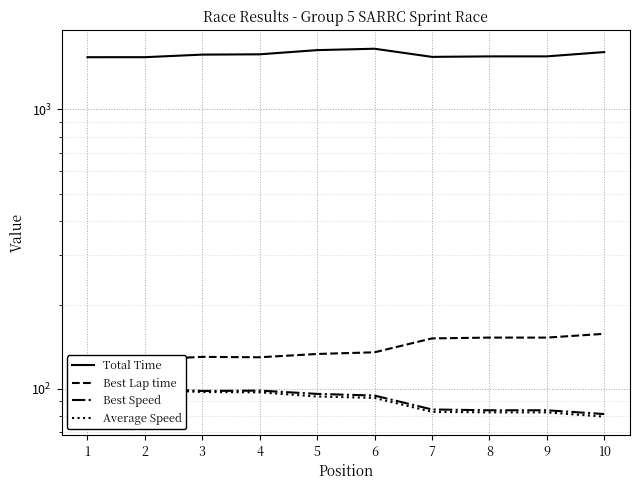

What is the minimum value for Total Time?

1539.3